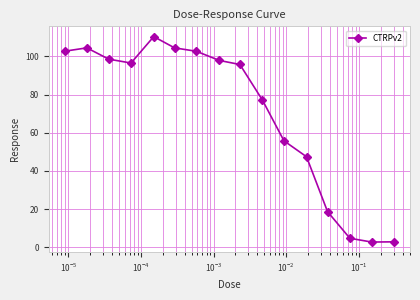

True or false: there are more than 1 points higher than both neighbors.

True